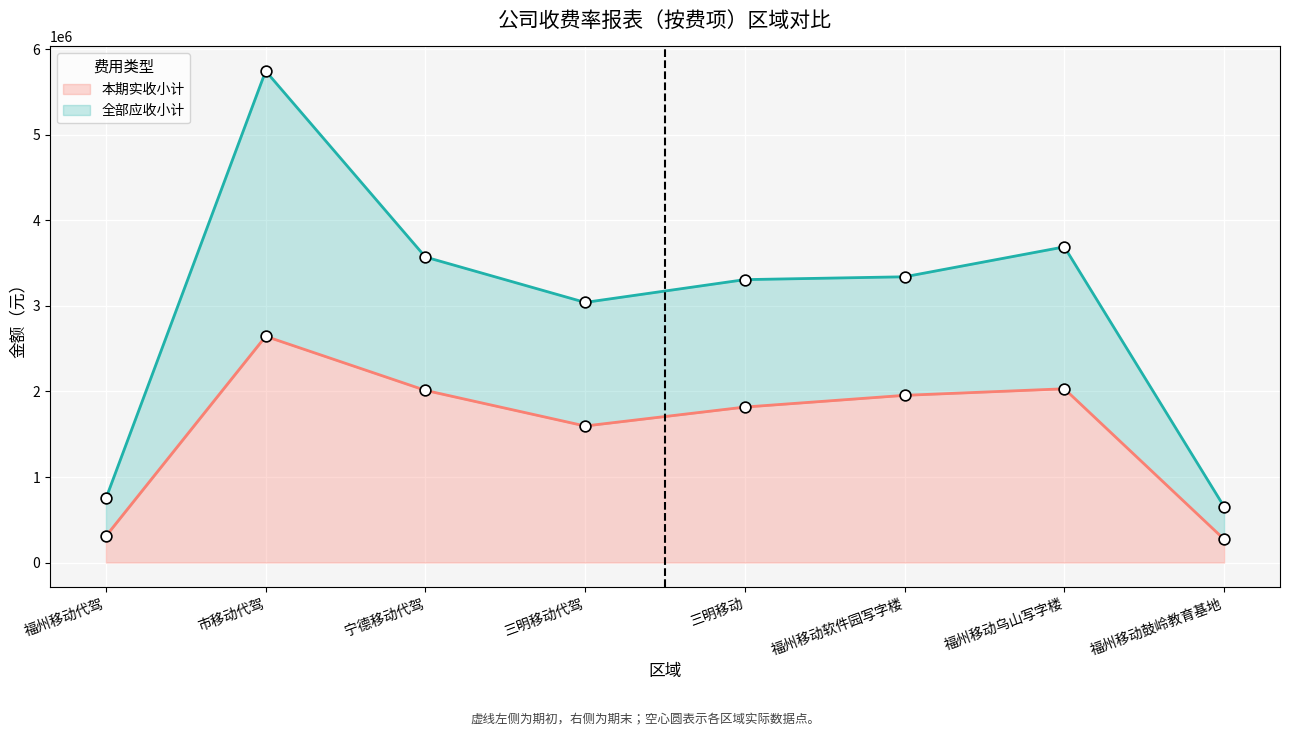

What is the total value across all series at 宁德移动代驾?

5585298.6